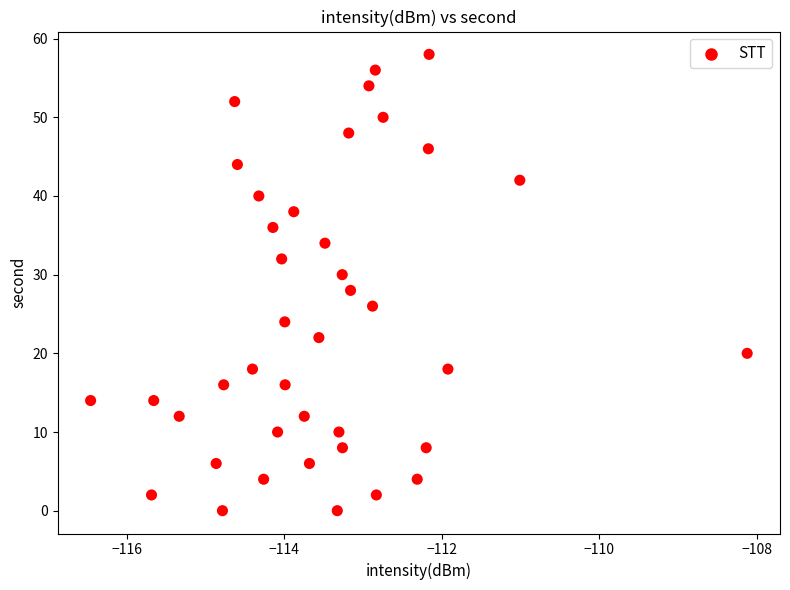

What is the range of Y values (max minus min)?

58